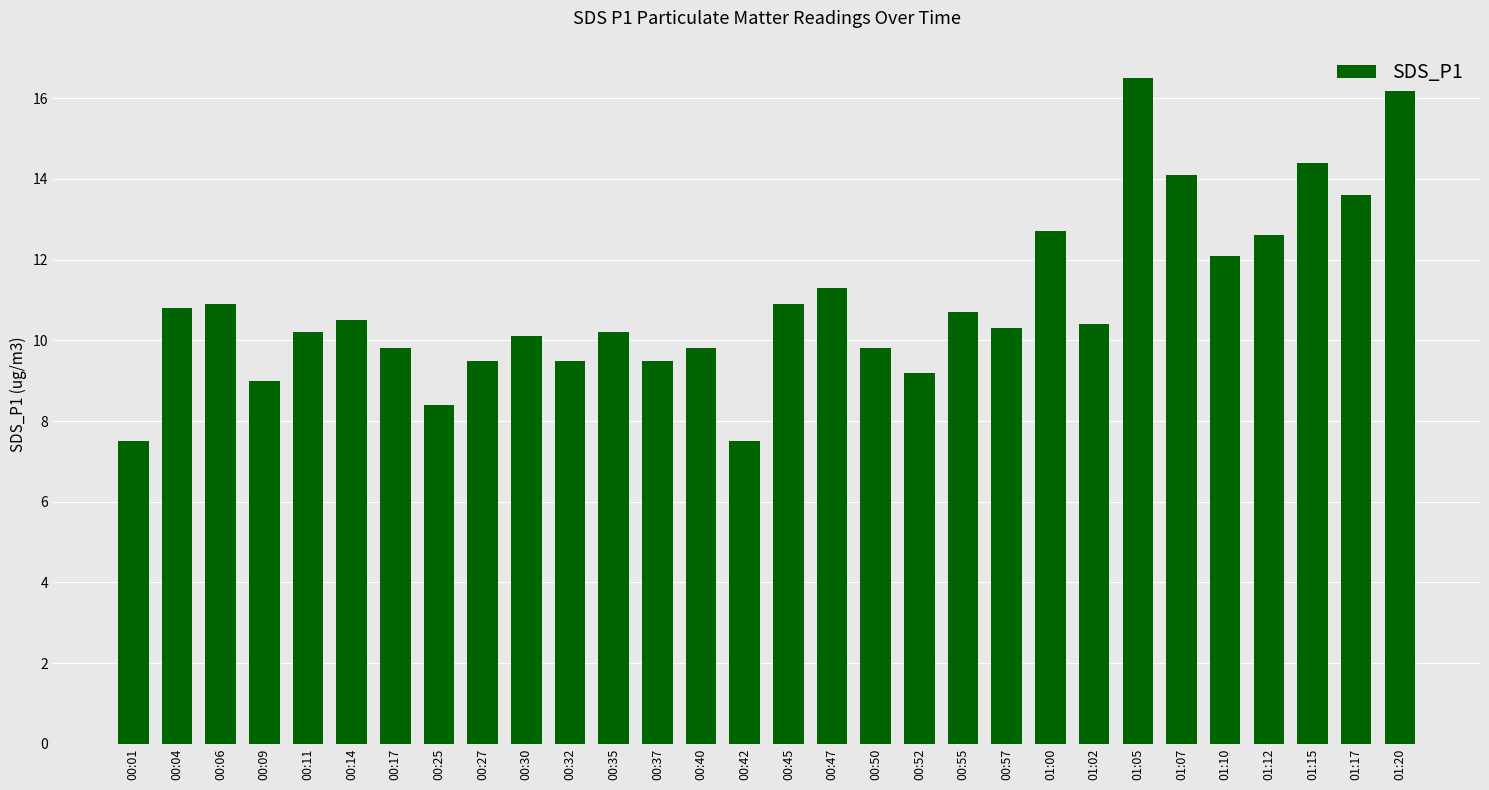

What is the greatest value displayed?

16.5